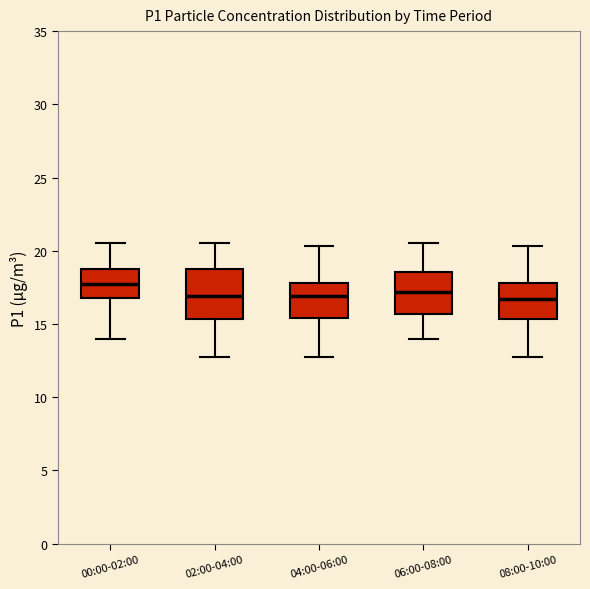

Which box's median line is the highest?

00:00-02:00